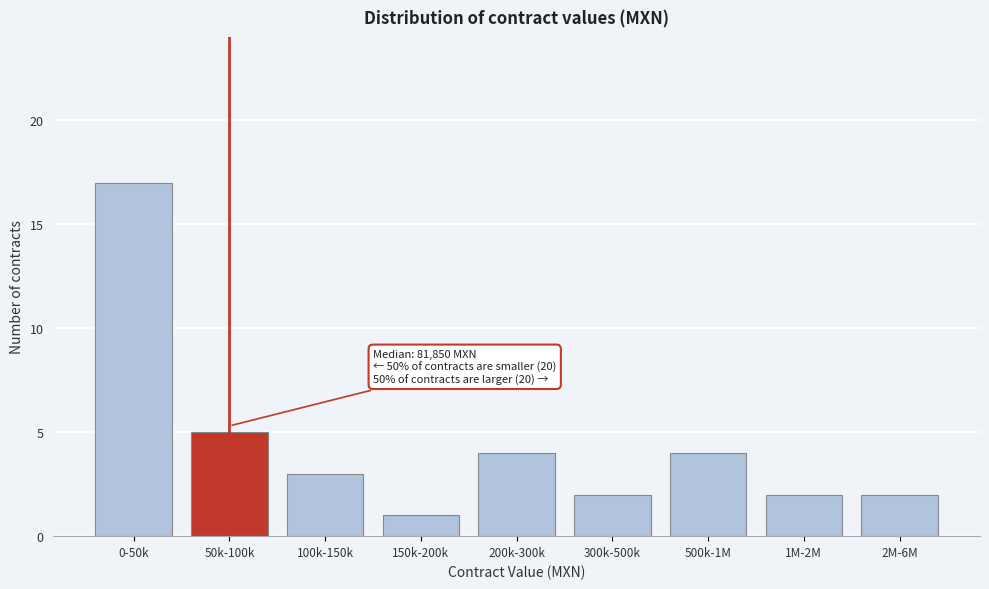

Reading left to right, transcribe all the data shown in this chart.

17	5	3	1	4	2	4	2	2